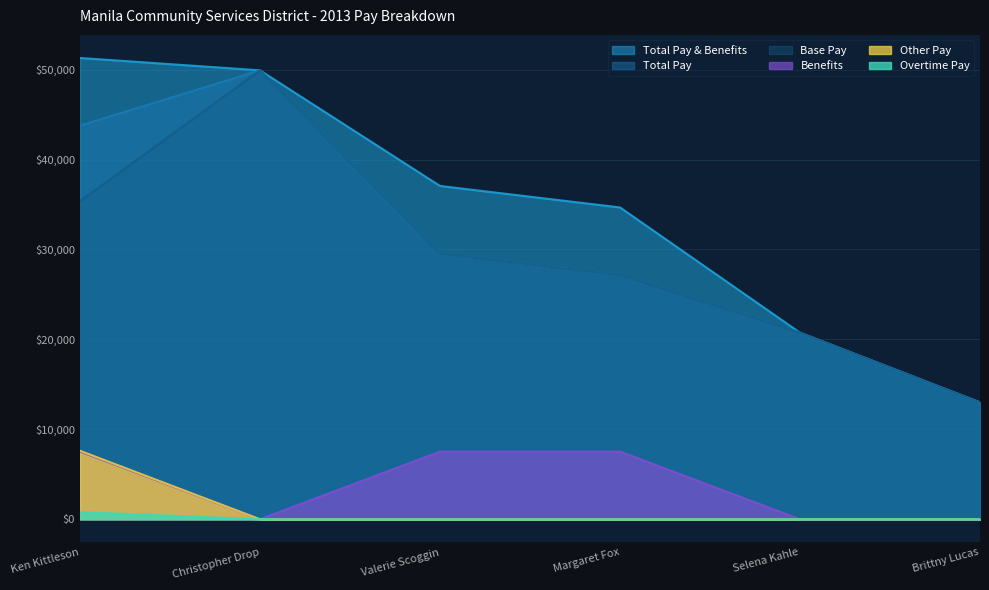

What position from the right is Brittny Lucas?

1